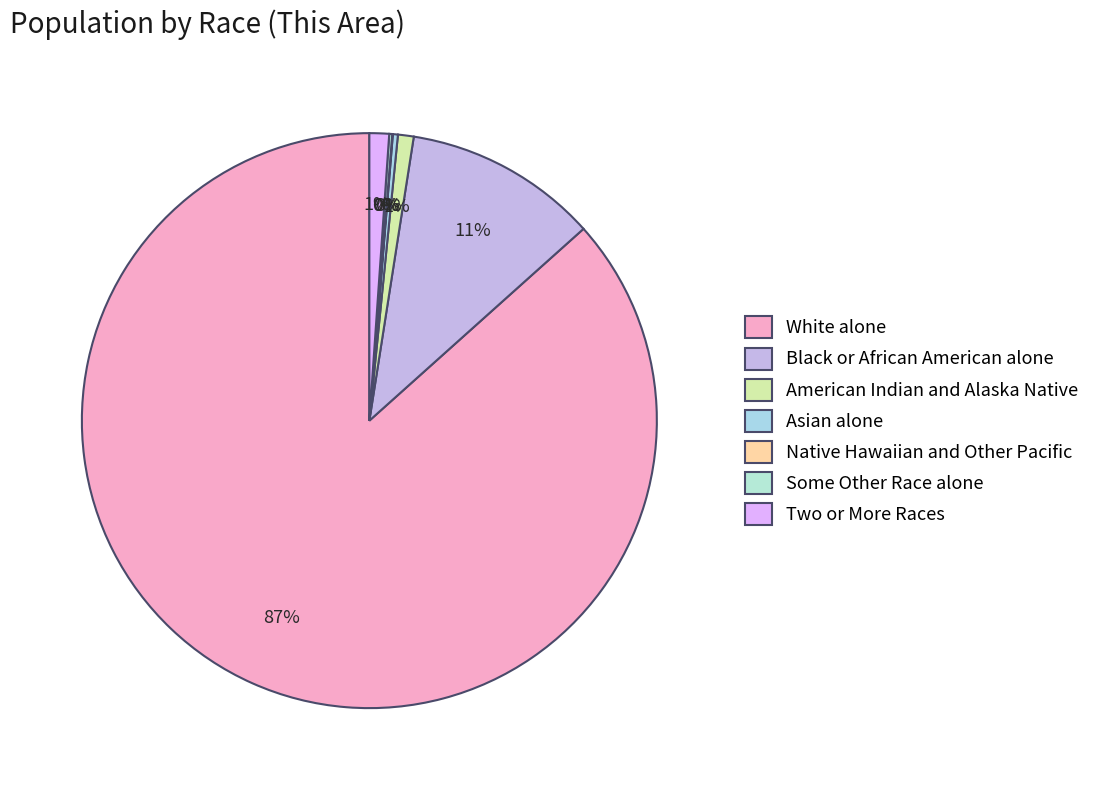

Is there a majority slice in this chart?

Yes